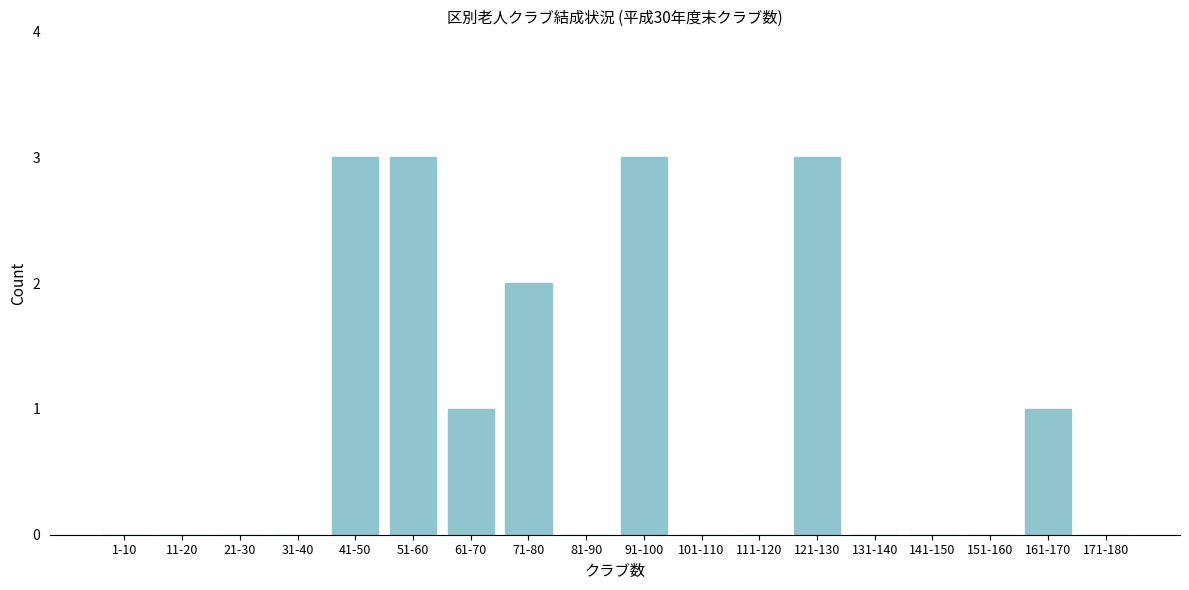

Reading left to right, list all the values displayed in this chart.

1-10=0	11-20=0	21-30=0	31-40=0	41-50=3	51-60=3	61-70=1	71-80=2	81-90=0	91-100=3	101-110=0	111-120=0	121-130=3	131-140=0	141-150=0	151-160=0	161-170=1	171-180=0